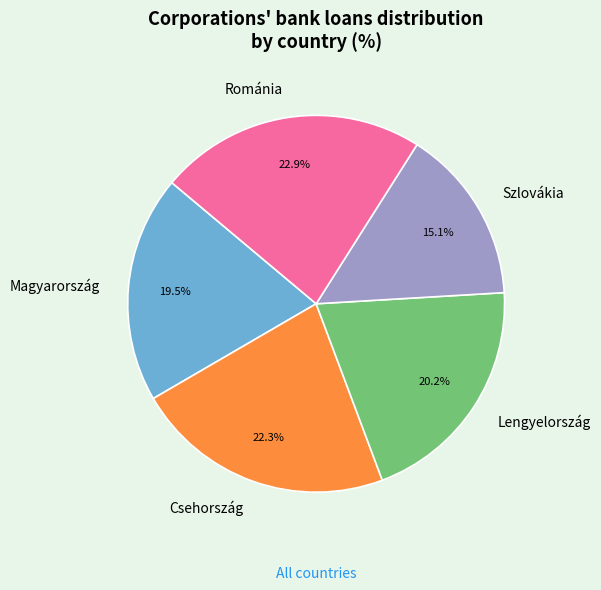

Does Lengyelország account for over 50% of the chart?

No